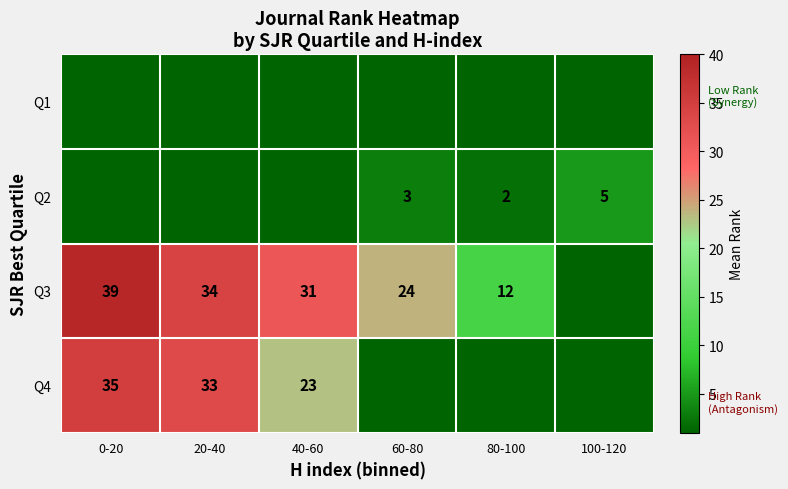

Is the value of Q4 at 0-20 greater than the value of Q3 at 40-60?

Yes